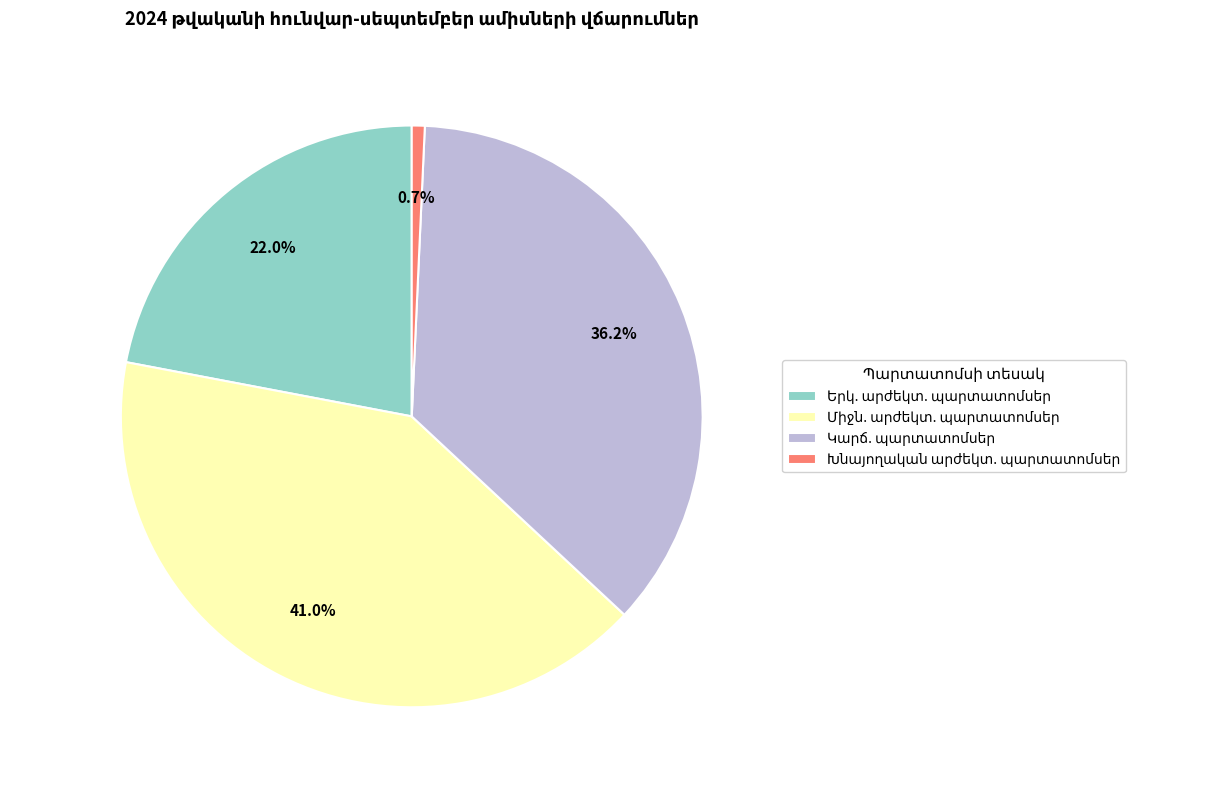

Does any single category account for the majority?

No